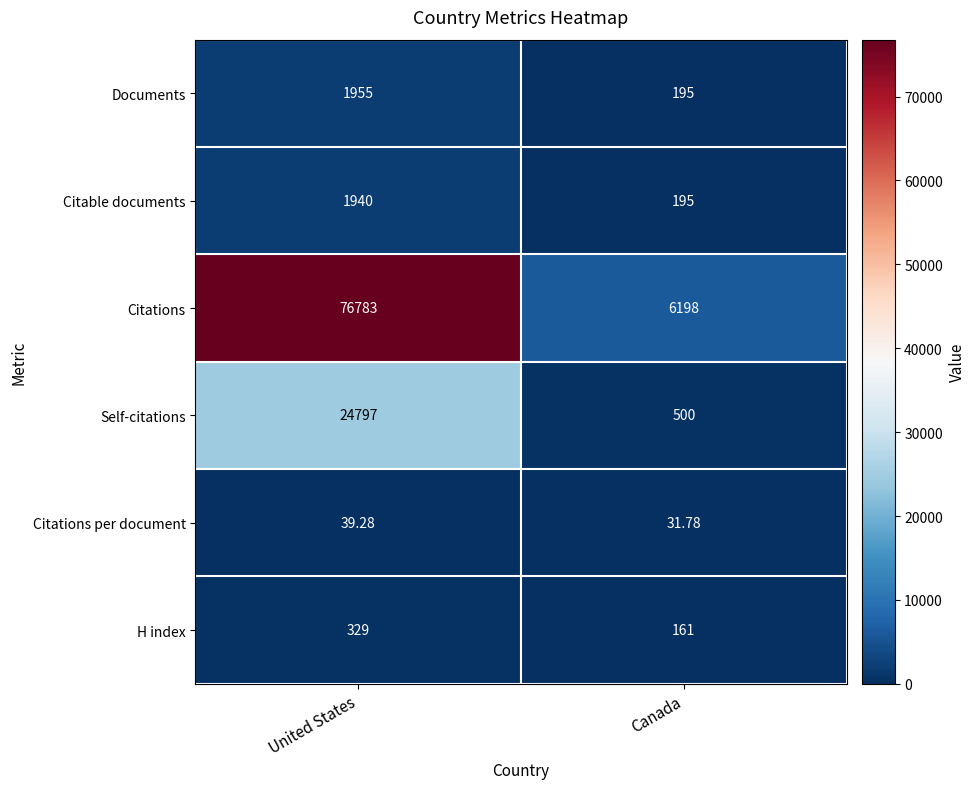

Is the value of Citable documents at Canada greater than the value of H index at Canada?

Yes